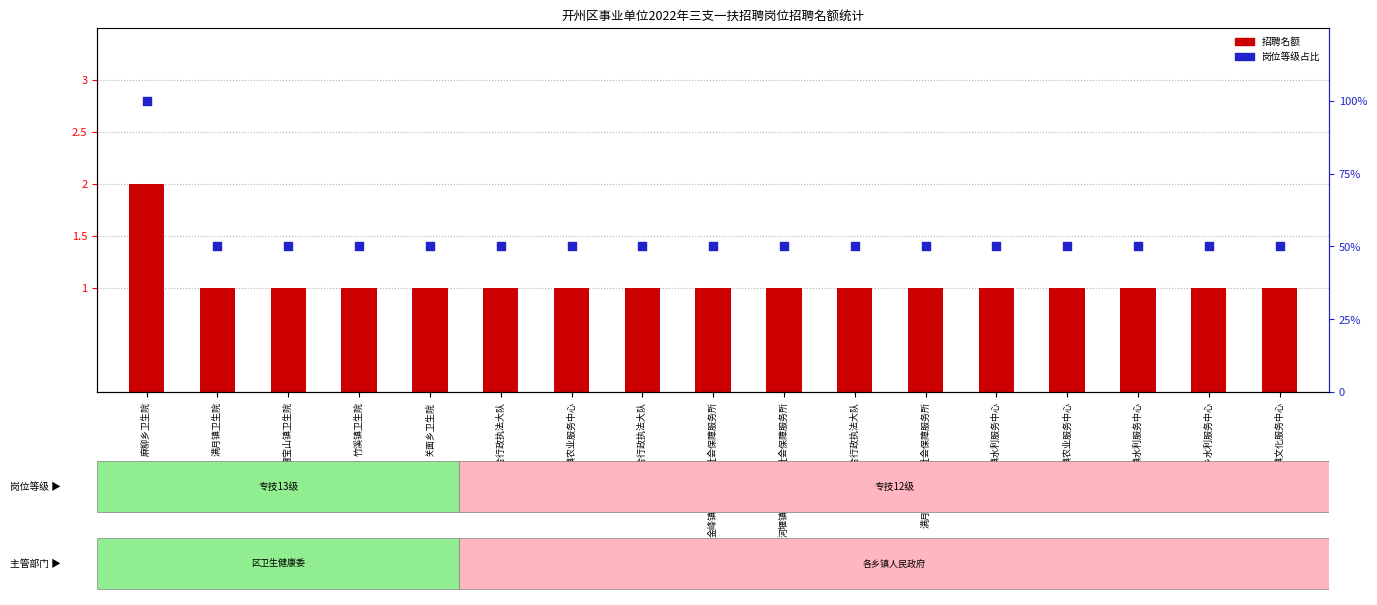

At how many categories does at least one series exceed 27?

17